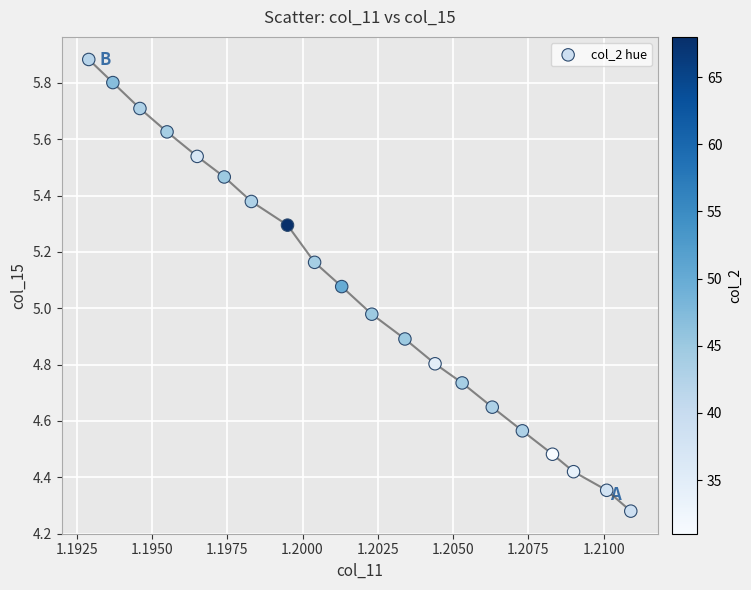

What is the range of Y values (max minus min)?

1.6